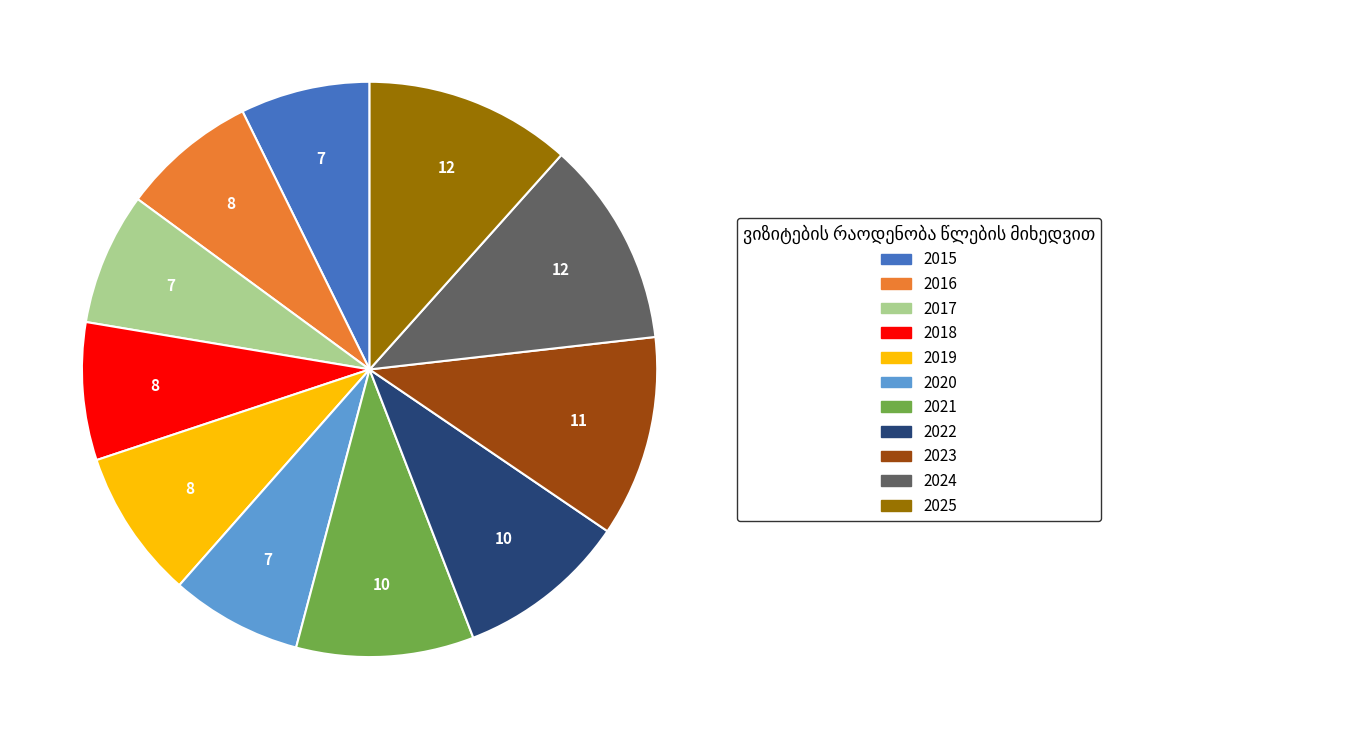

Combined, do 2015 and 2019 account for over 50%?

No